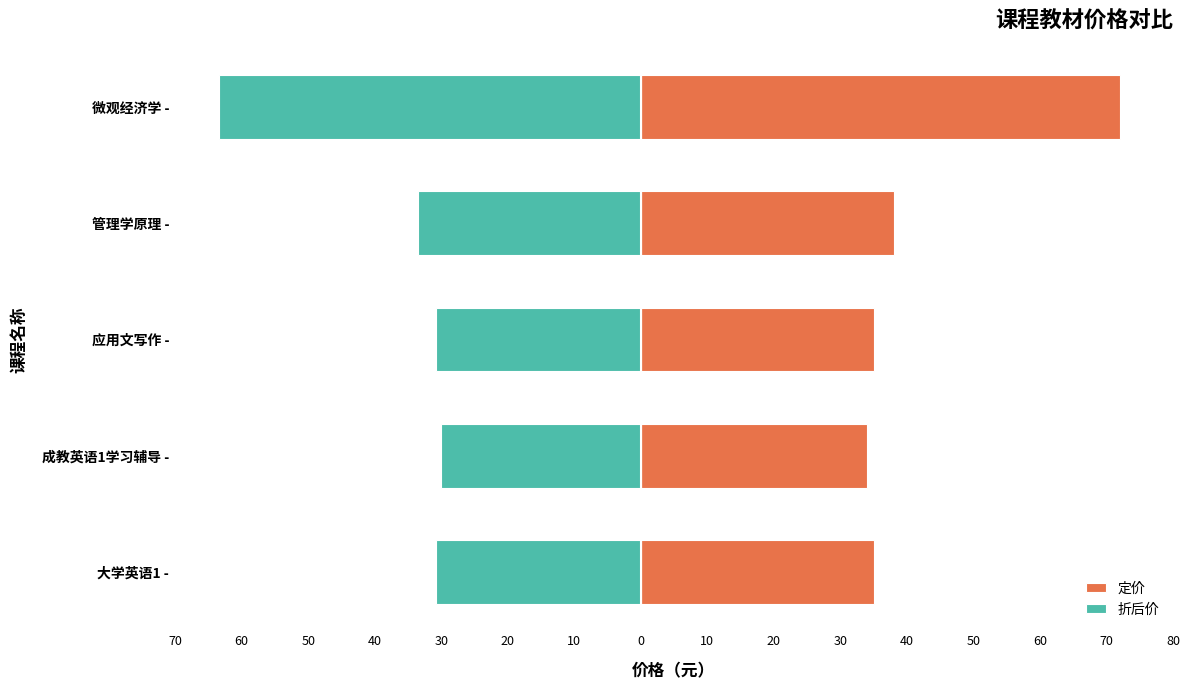

Which series changed the most between 成教英语1学习辅导 - and 应用文写作 -?

定价